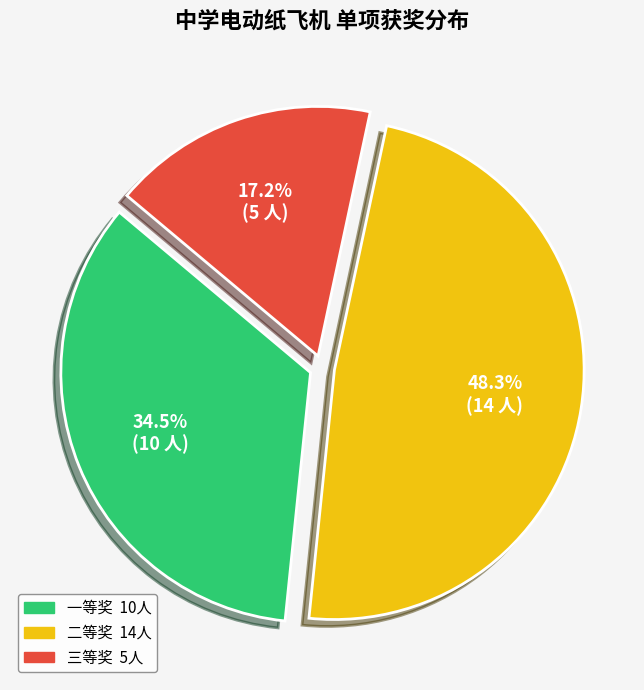

To the nearest percent, what portion does 三等奖 represent?

17%